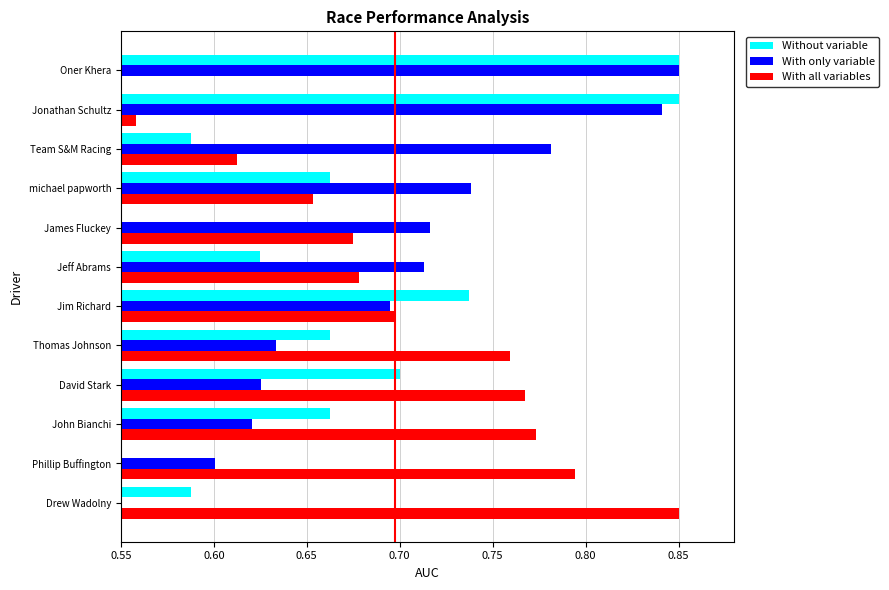

How many distinct data groups are displayed?

3